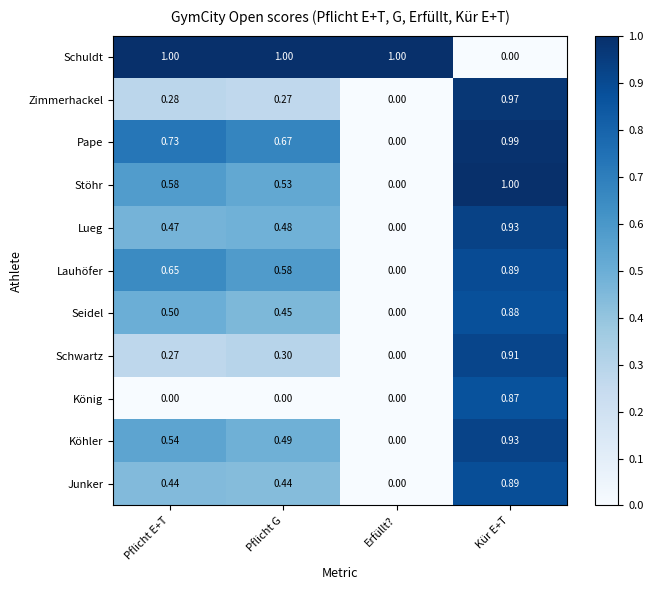

Rank the categories by Lueg value from highest to lowest.

Kür E+T, Pflicht G, Pflicht E+T, Erfüllt?